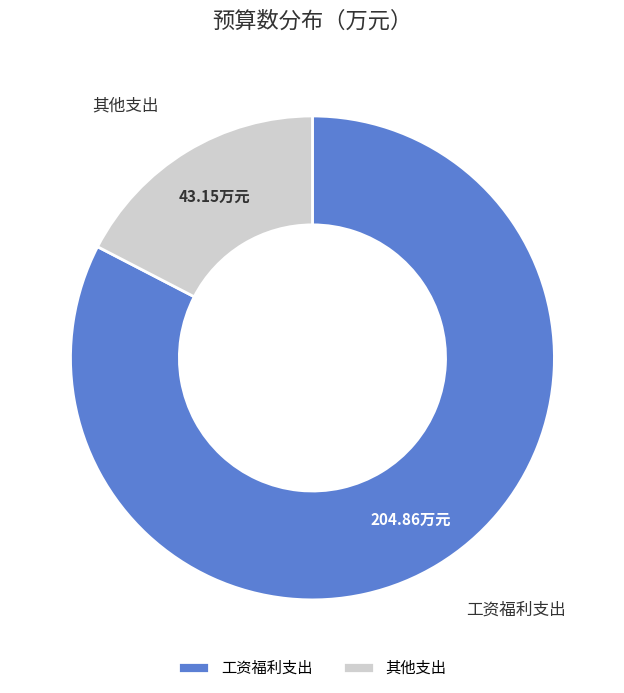

Which has a higher value, 其他支出 or 工资福利支出?

工资福利支出